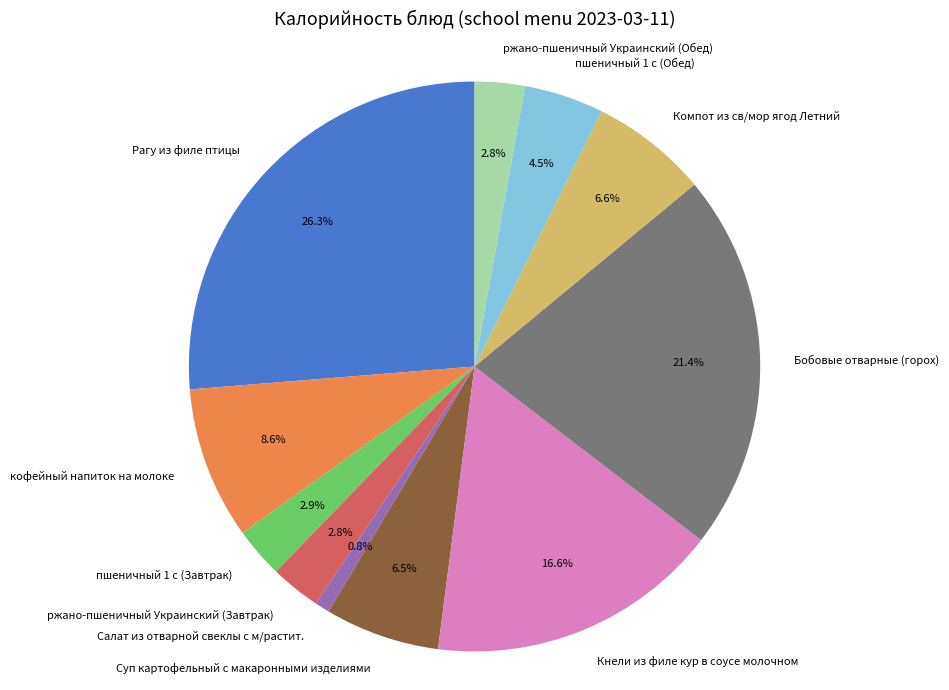

Which slice is the largest?

Рагу из филе птицы